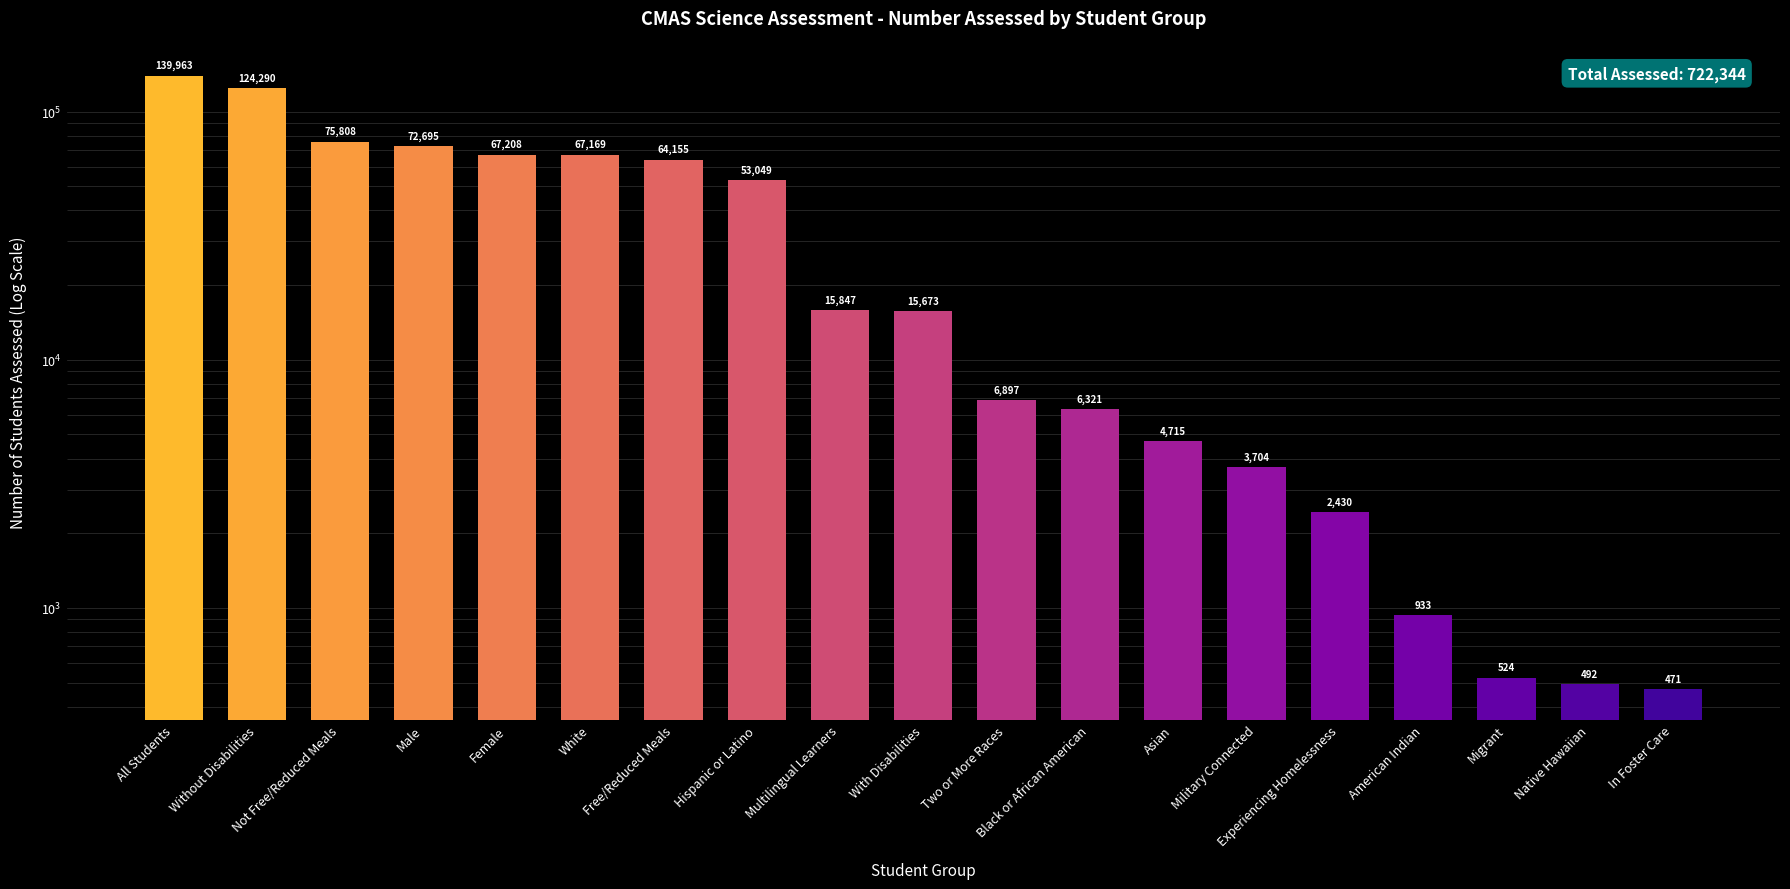

Which has a higher value, Free/Reduced Meals or With Disabilities?

Free/Reduced Meals